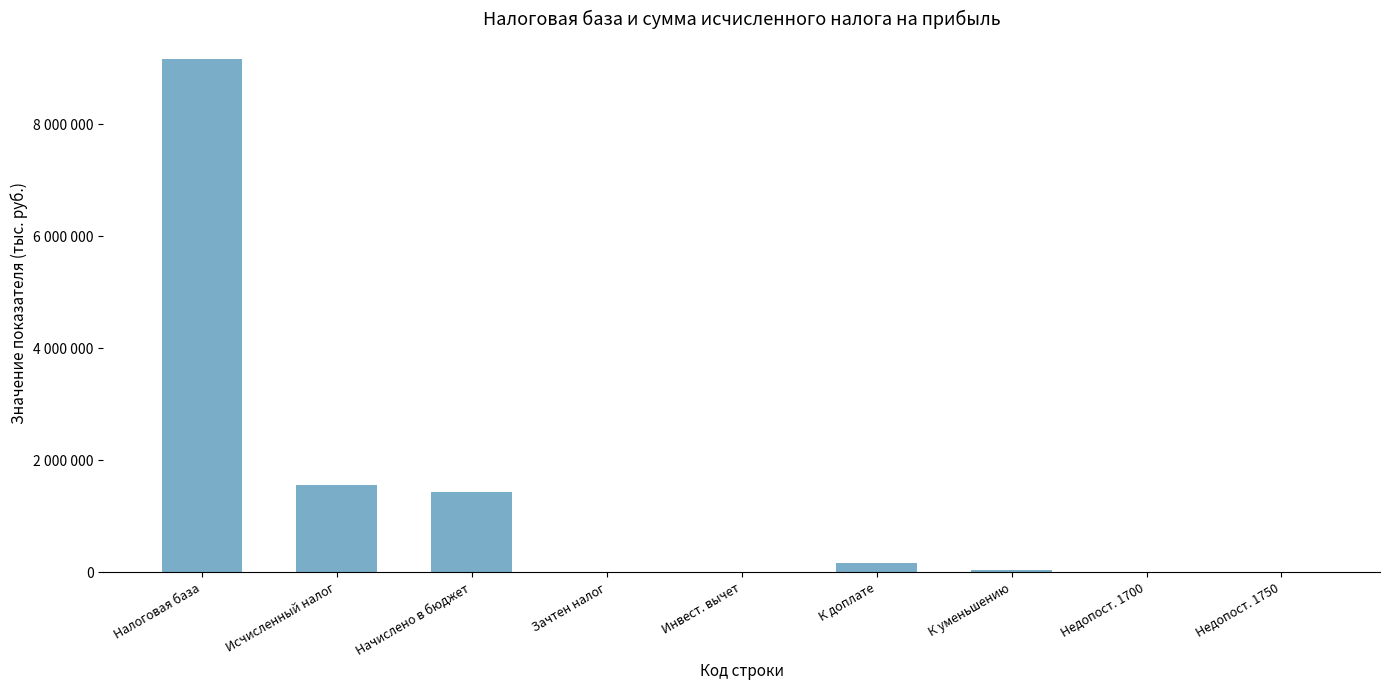

What is the difference between the values at Инвест. вычет and Исчисленный налог?

1557256